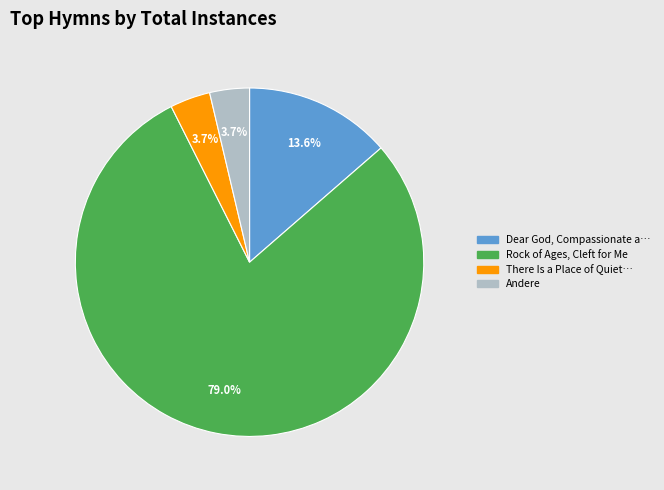

Is there any slice that represents more than half of the pie?

Yes